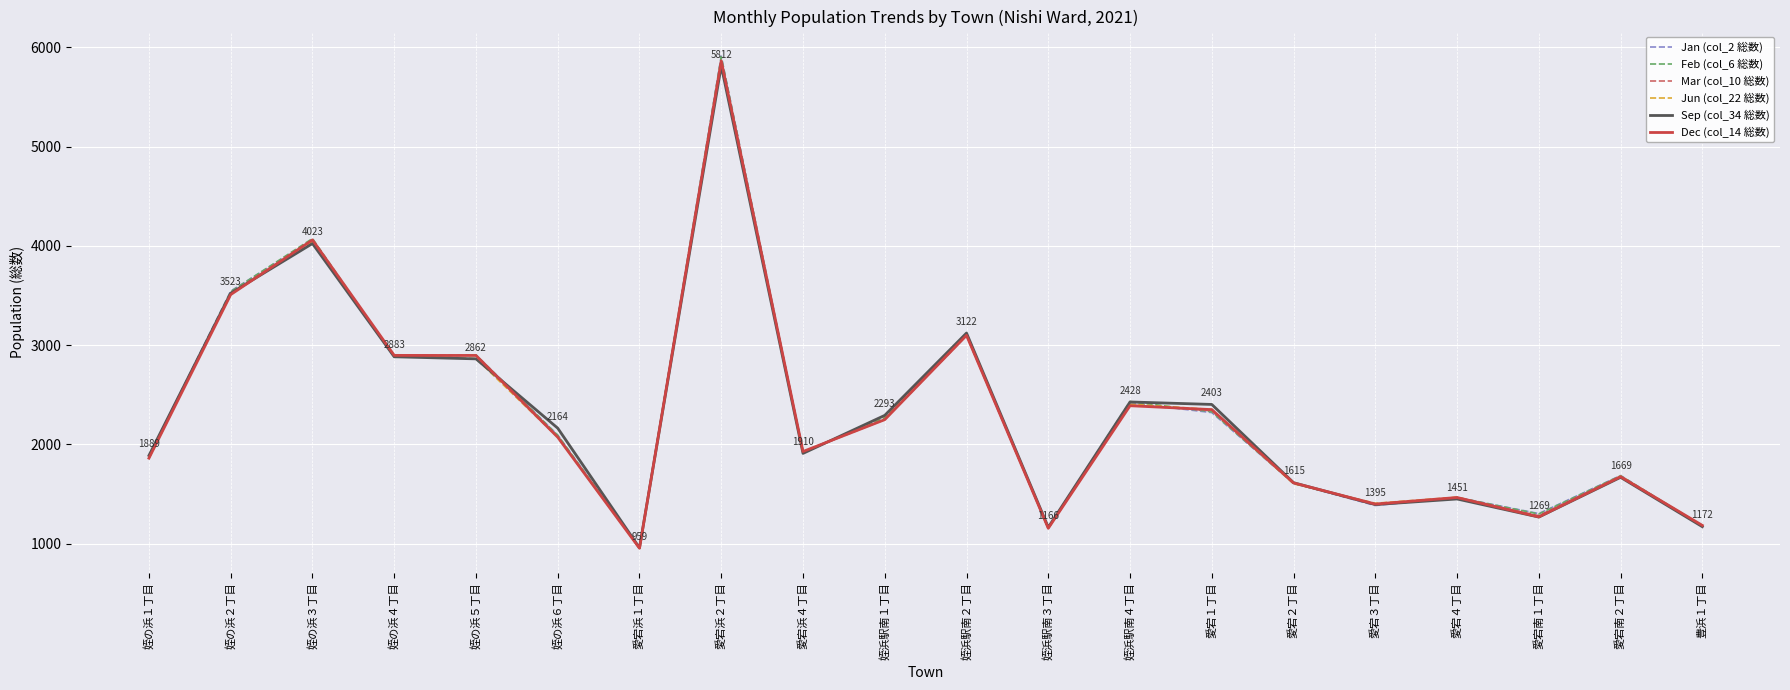

Is this an area chart (filled region under the line)?

No